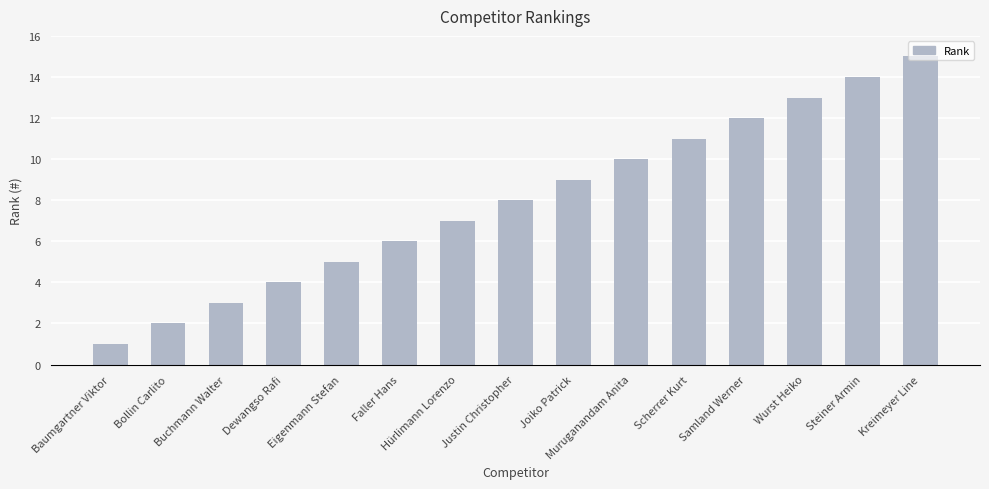

Reading left to right, extract all data points from this chart.

Baumgartner Viktor=1	Bollin Carlito=2	Buchmann Walter=3	Dewangso Rafi=4	Eigenmann Stefan=5	Faller Hans=6	Hürlimann Lorenzo=7	Justin Christopher=8	Joiko Patrick=9	Muruganandam Anita=10	Scherrer Kurt=11	Samland Werner=12	Wurst Heiko=13	Steiner Armin=14	Kreimeyer Line=15